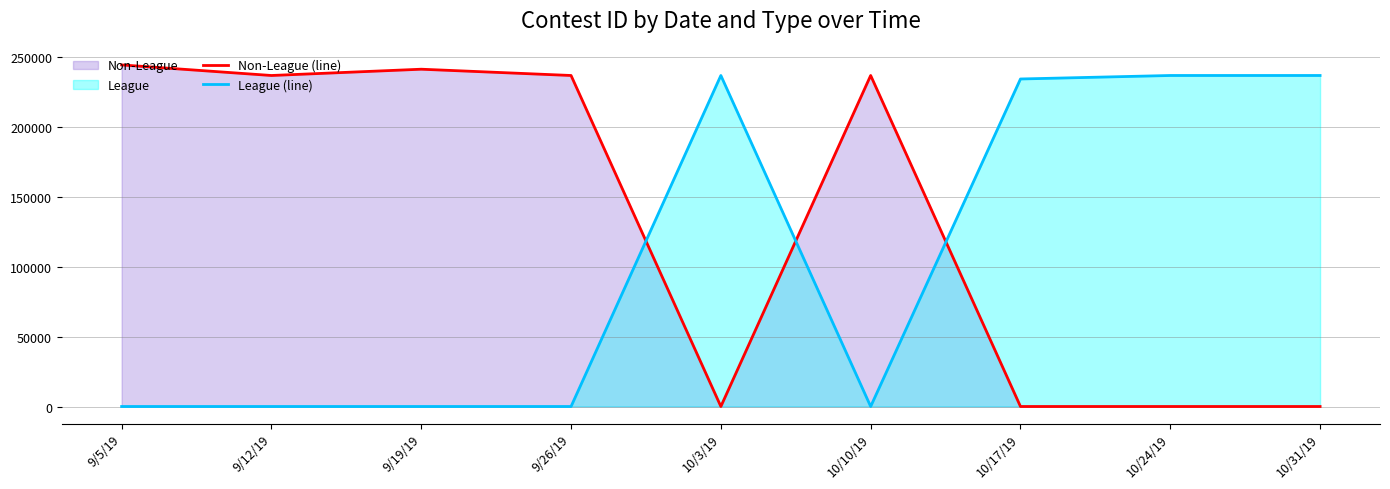

How many intersections are there between League (line) and Non-League (line)?

3